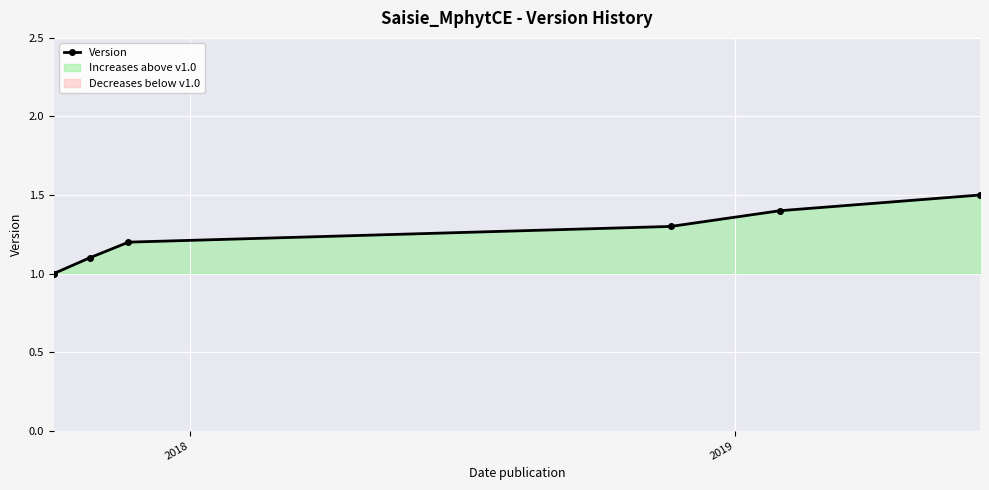

True or false: Version has more than 1 interior local peaks.

False